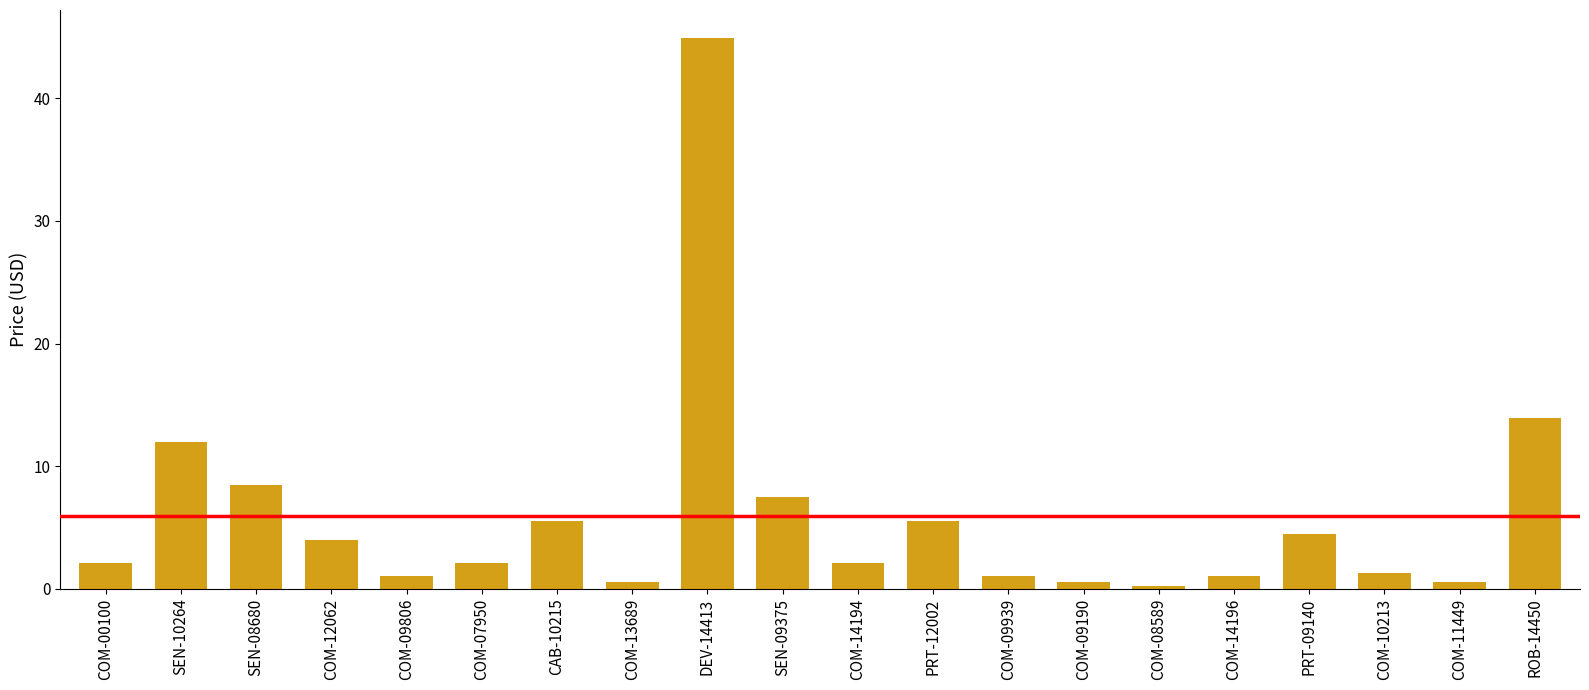

What is the average value?

5.9